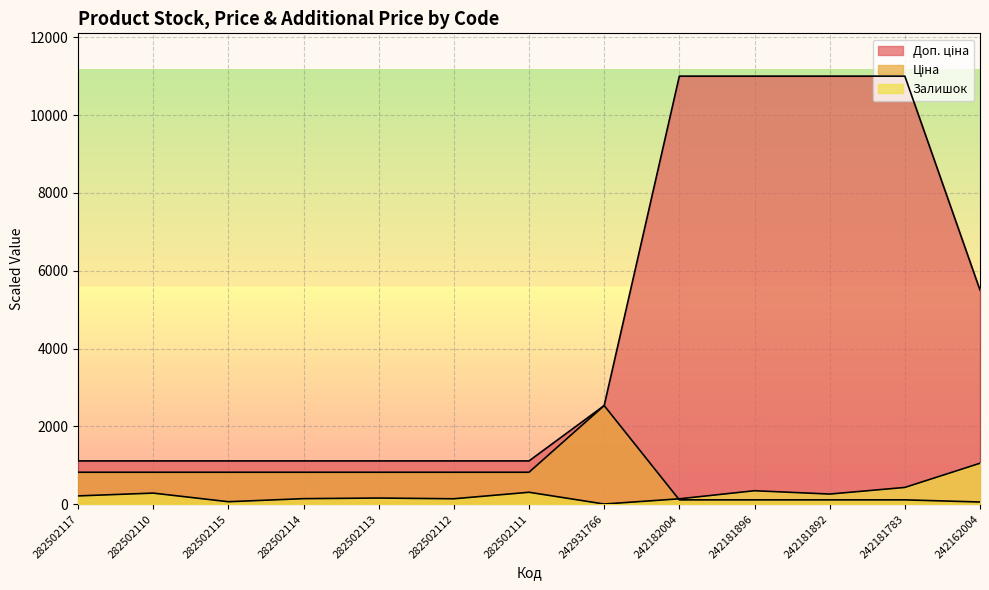

The Залишок series shows 140.8 at 282502114. True or false?

True